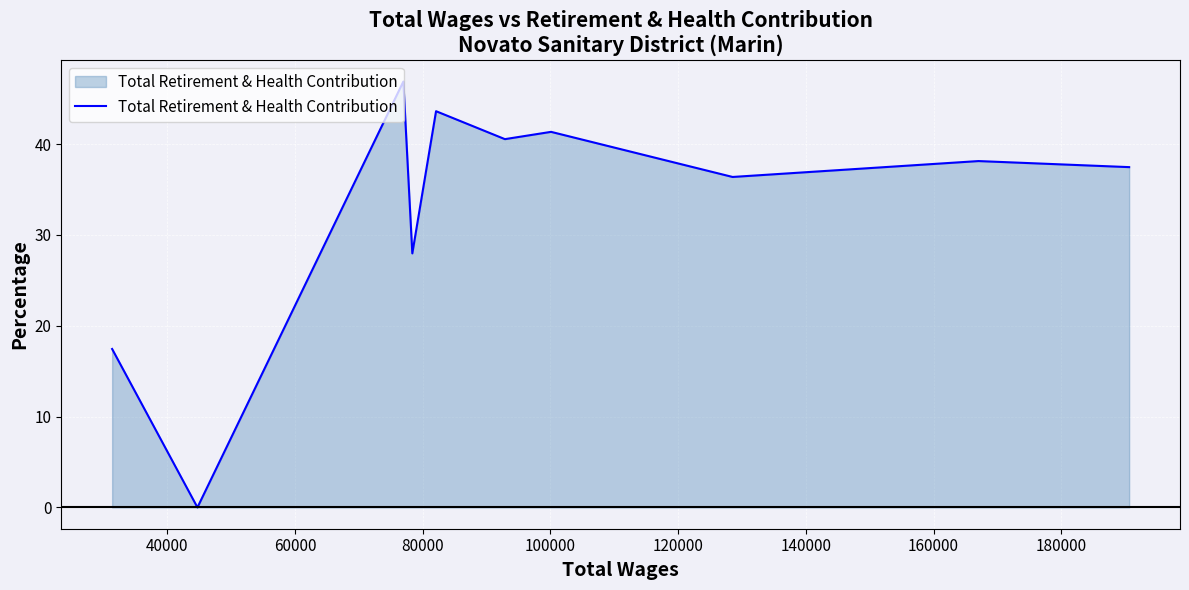

How many lines are shown in the chart?

1